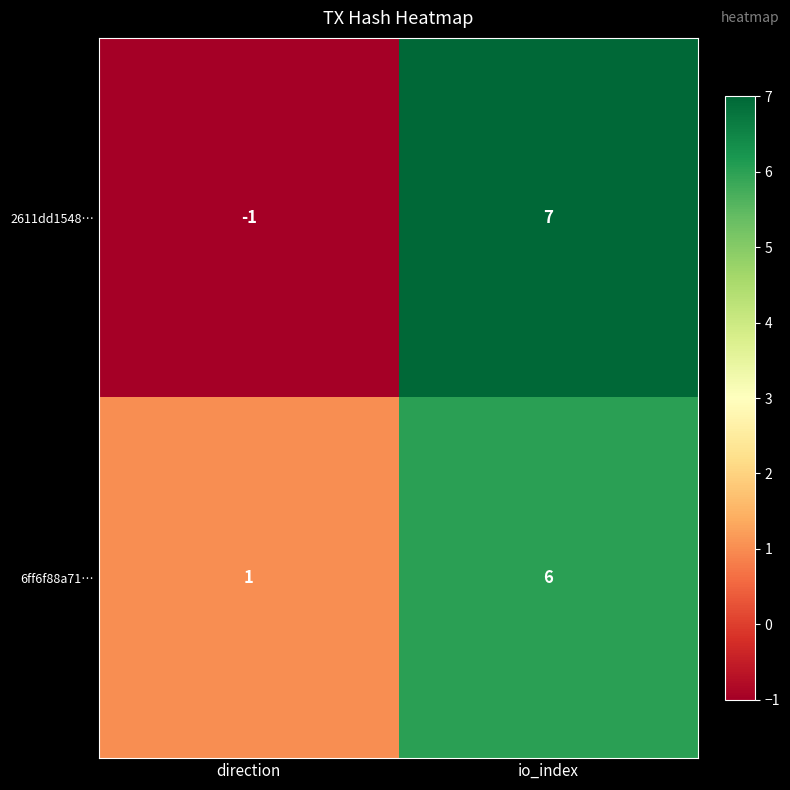

Between direction and io_index, which series saw the biggest shift?

2611dd1548…